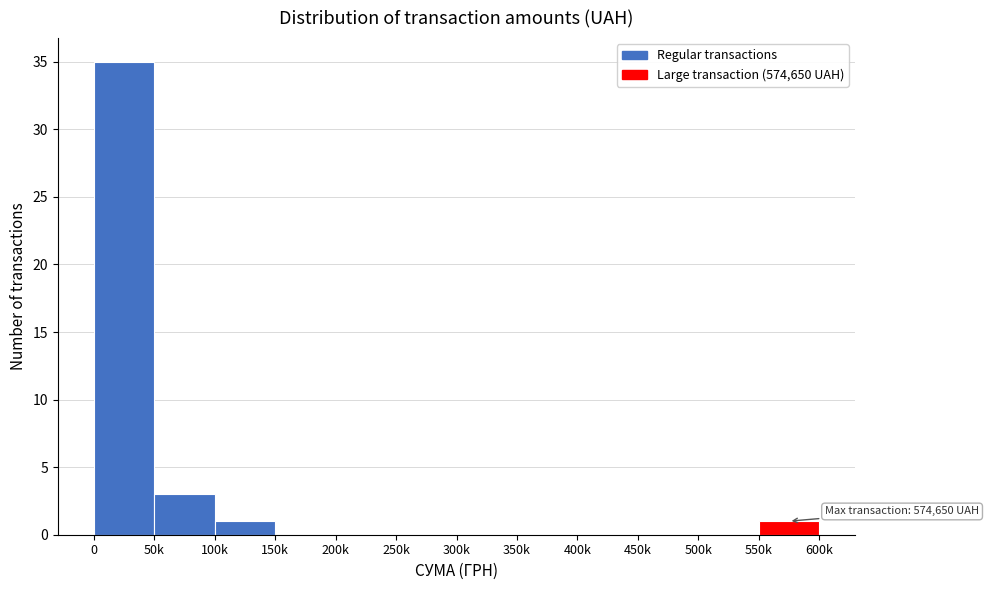

Reading right to left, what are all the values shown in this chart?

550k=1	500k=0	450k=0	400k=0	350k=0	300k=0	250k=0	200k=0	150k=0	100k=1	50k=3	0=35